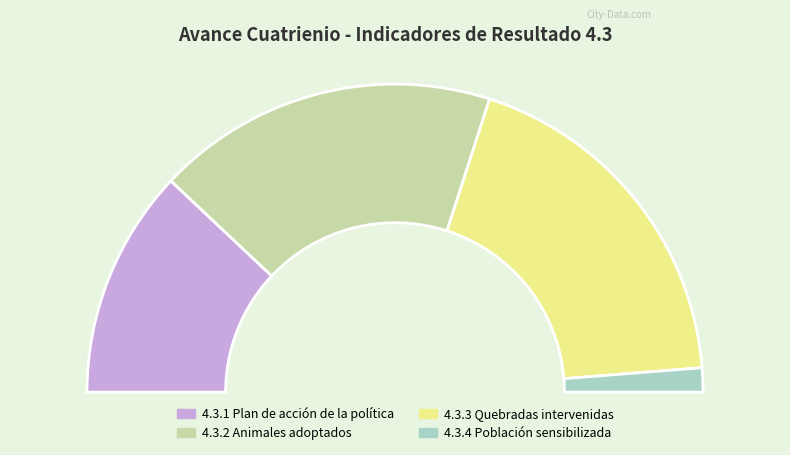

True or false: 4.3.3 Quebradas intervenidas accounts for 29% of the total.

False